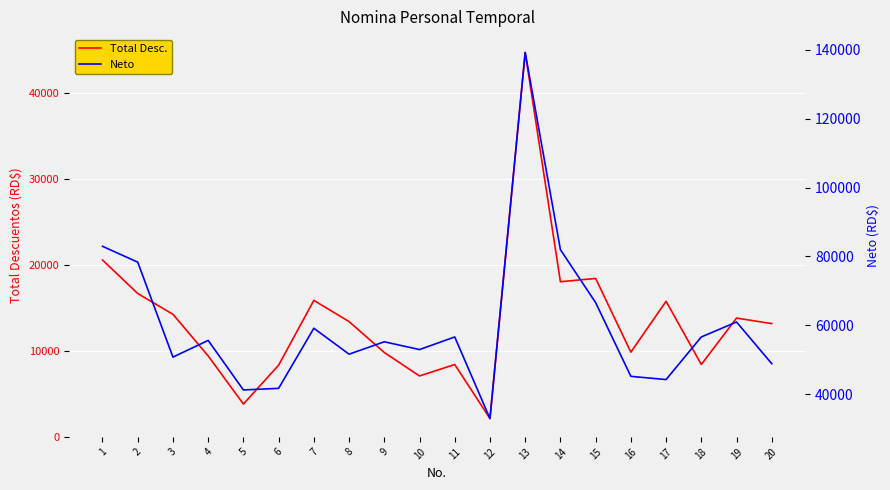

List the series in order of their overall mean, highest first.

Neto, Total Desc.